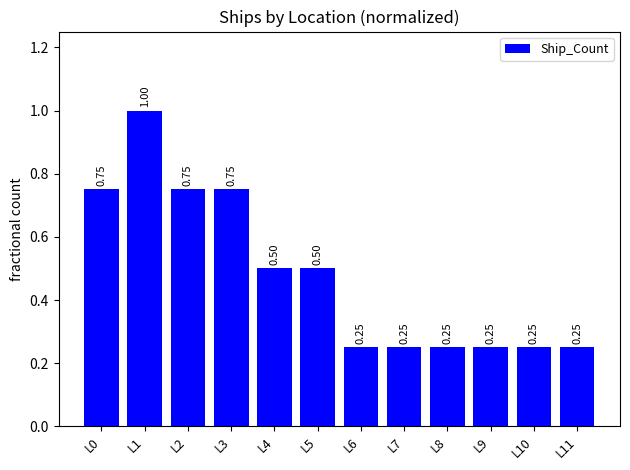

True or false: the data shows 0.4 at L8.

False